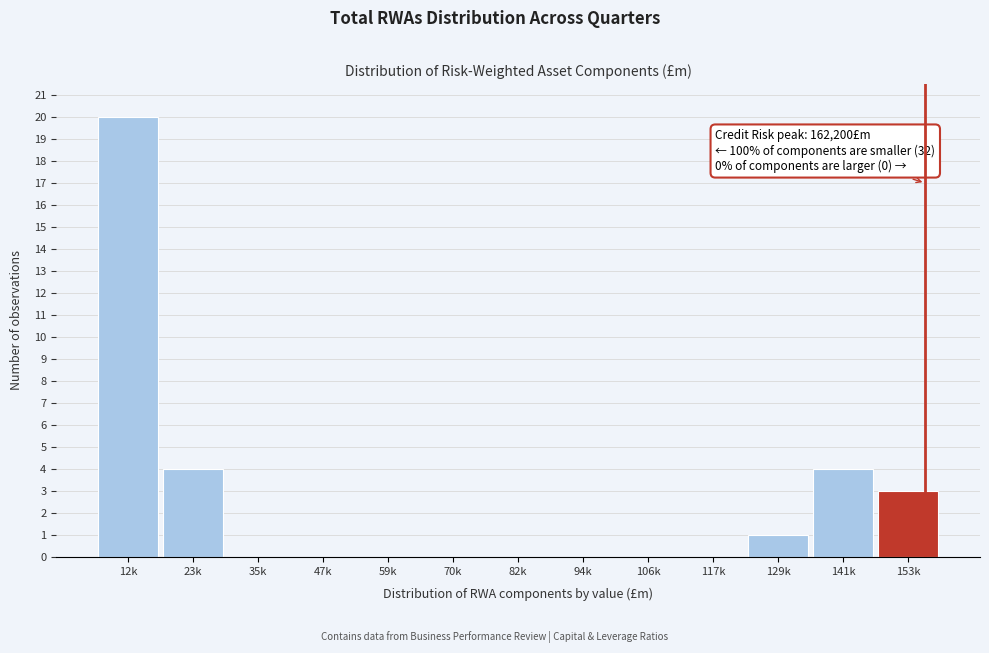

Reading left to right, transcribe all the data shown in this chart.

12k=20	23k=4	35k=0	47k=0	59k=0	70k=0	82k=0	94k=0	106k=0	117k=0	129k=1	141k=4	153k=3